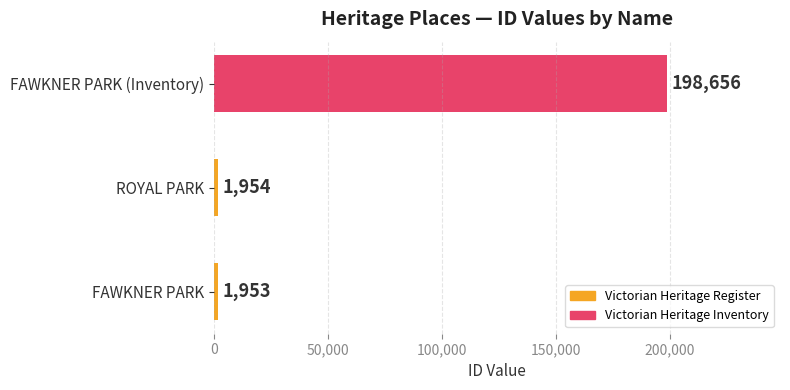

What is the ratio of the value at ROYAL PARK to the value at FAWKNER PARK?

1.0